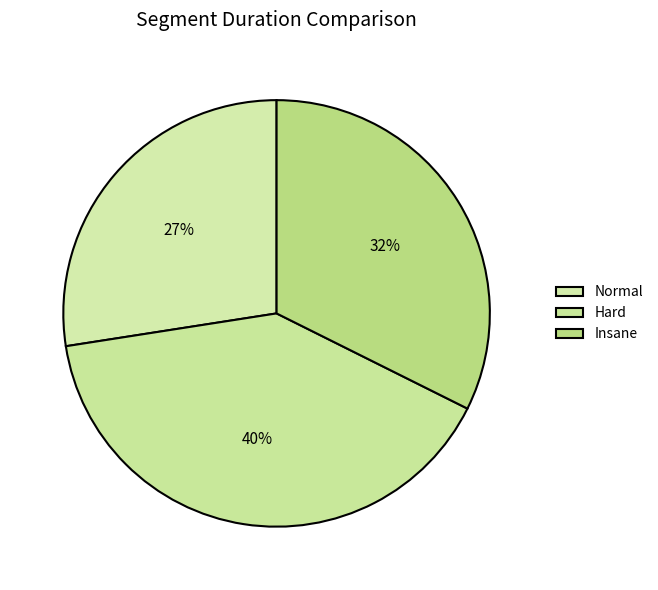

What is the smallest slice in the pie chart?

Normal